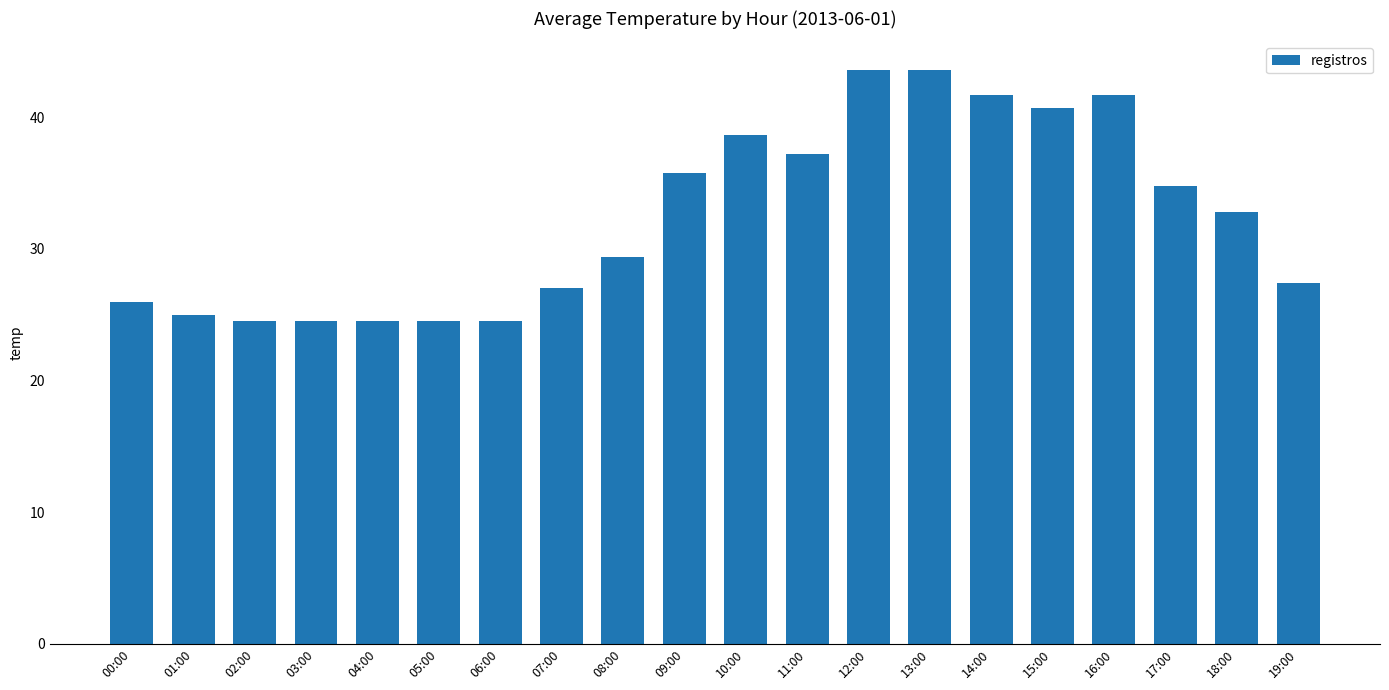

Count the number of data series in this chart.

1